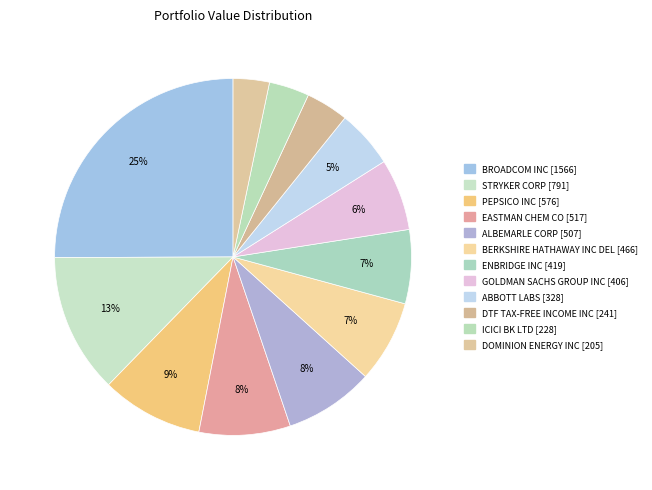

Count the number of slices in the pie.

12